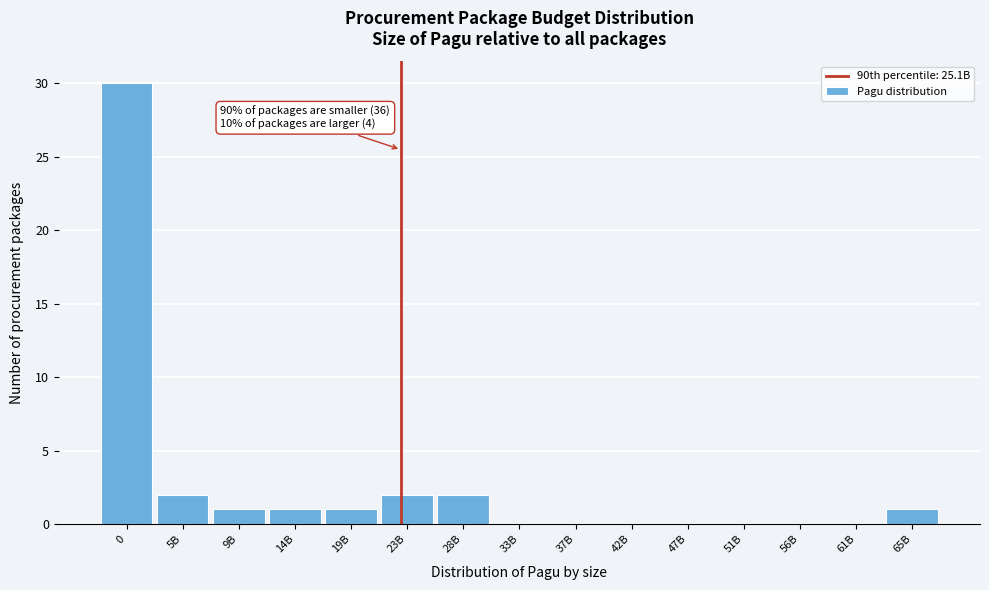

Reading left to right, what are all the values shown in this chart?

0=30	5B=2	9B=1	14B=1	19B=1	23B=2	28B=2	33B=0	37B=0	42B=0	47B=0	51B=0	56B=0	61B=0	65B=1